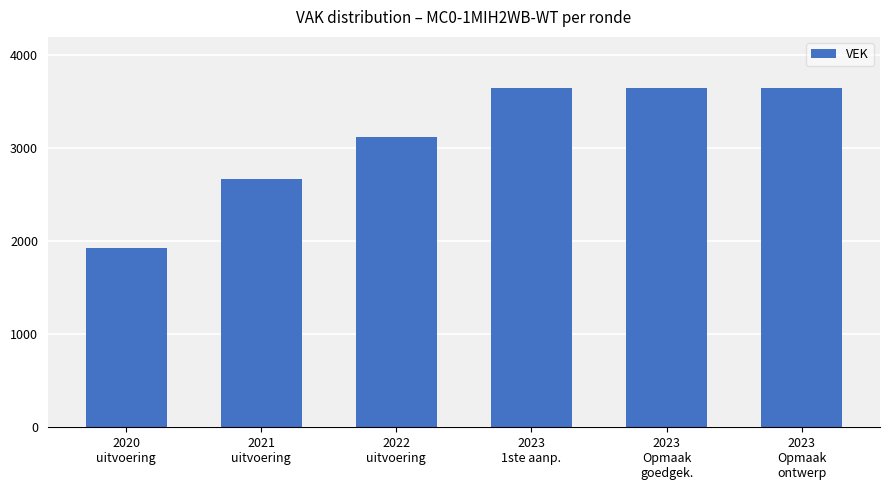

What is the value of the 4th bar from the left?

3649